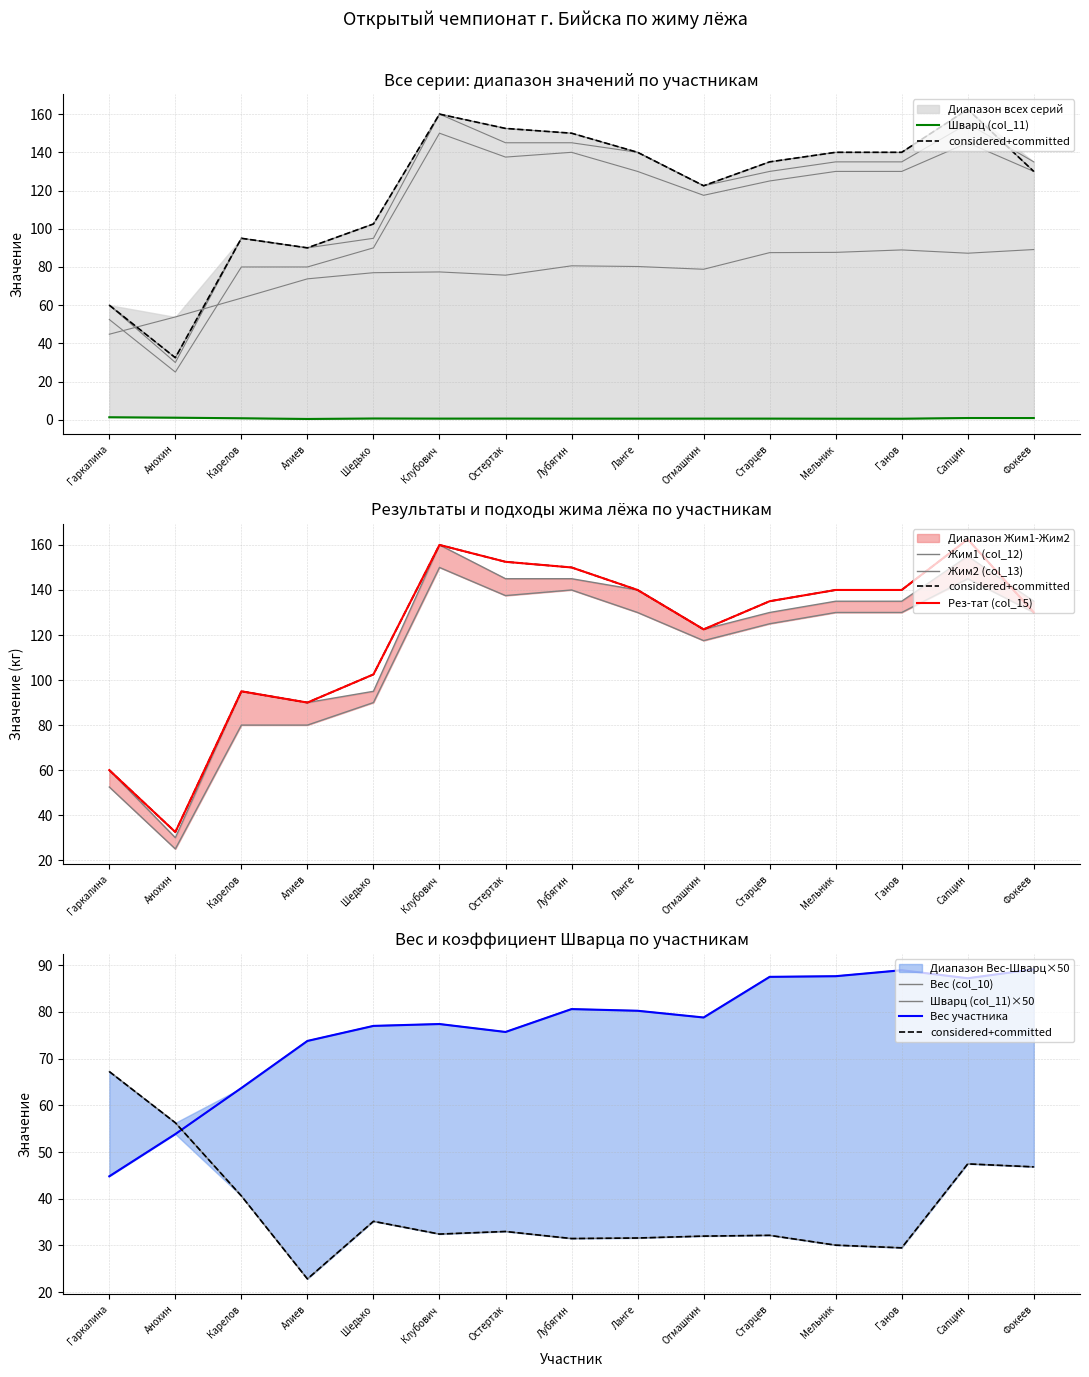

At which category is the sum across all series the highest?

Сапцин